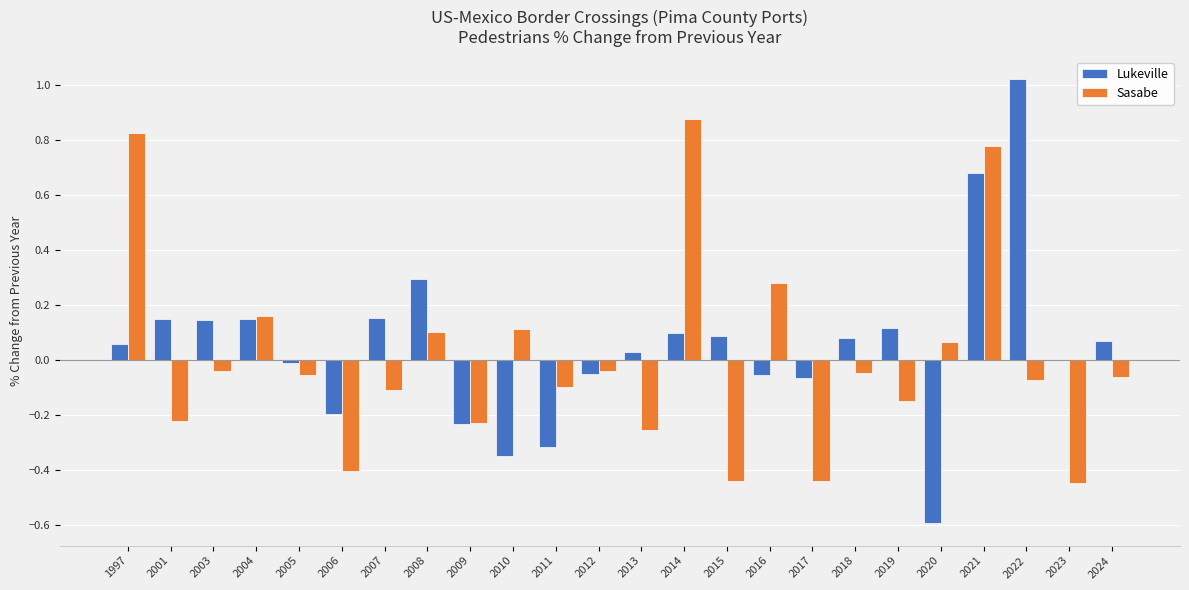

True or false: Sasabe has a value of 0.1 at 2016.

False